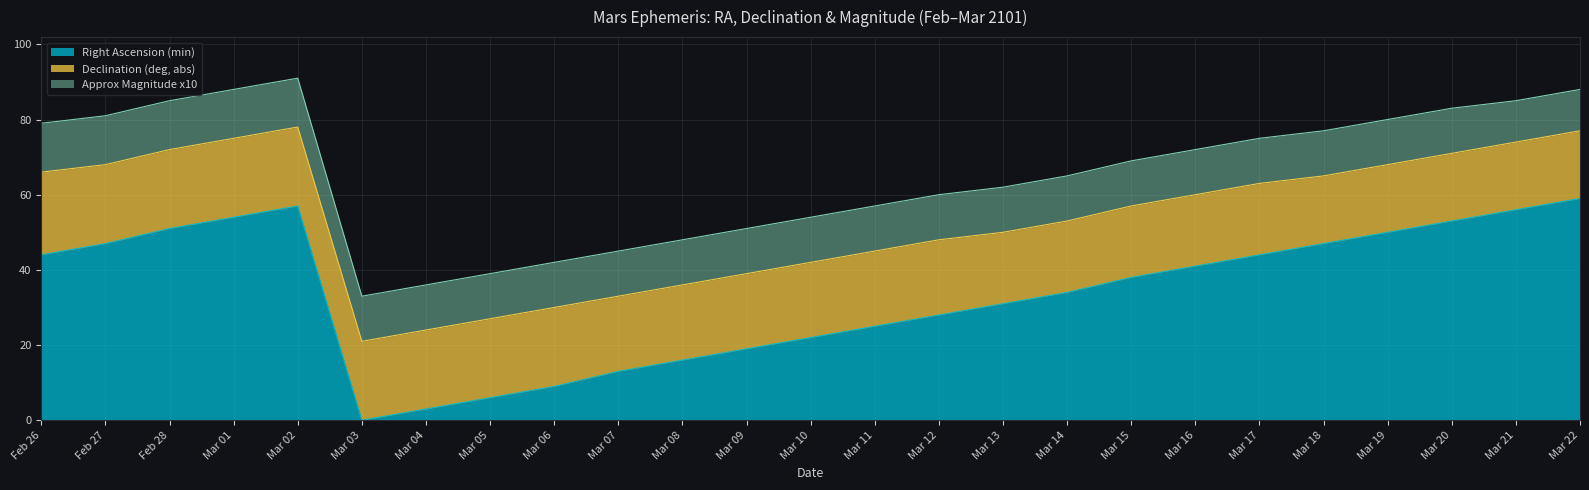

Where is the first local maximum for Right Ascension (min)?

Mar 02